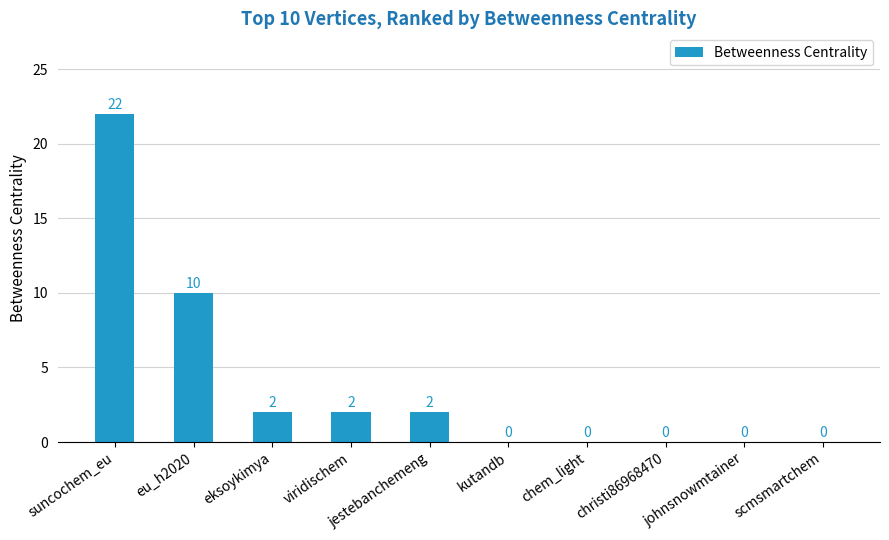

Are the bars horizontal?

No